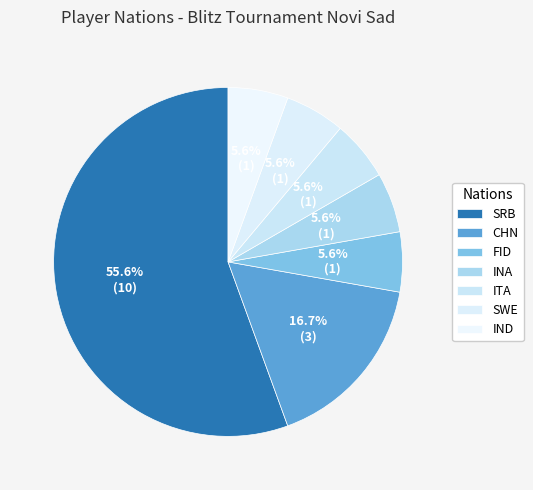

How many segments does this pie chart have?

7